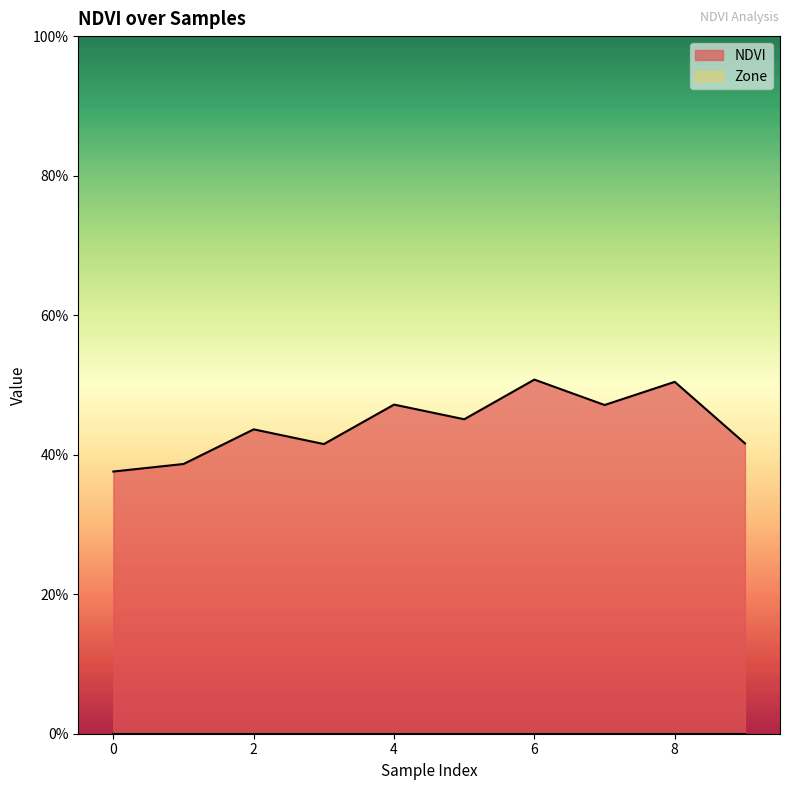

How many series are shown in this chart?

1